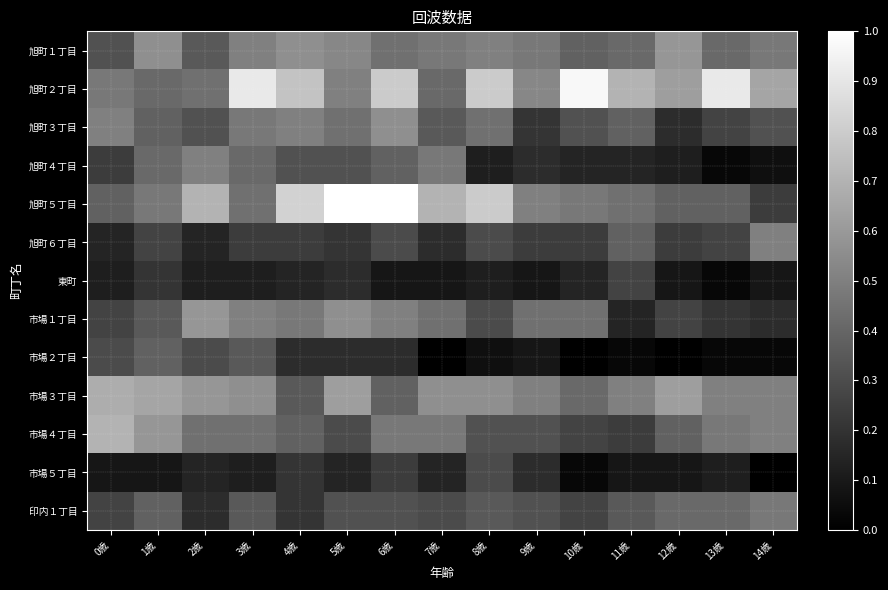

Rank the series at 1歳 from lowest to highest value.

市場５丁目, 東町, 旭町６丁目, 市場１丁目, 旭町３丁目, 市場２丁目, 印内１丁目, 旭町２丁目, 旭町４丁目, 旭町５丁目, 旭町１丁目, 市場４丁目, 市場３丁目